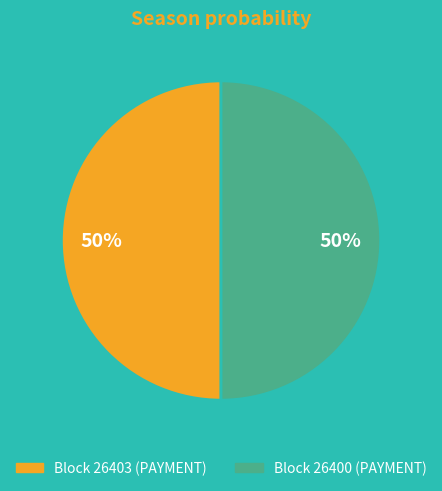

To the nearest percent, what is the average slice percentage?

50%